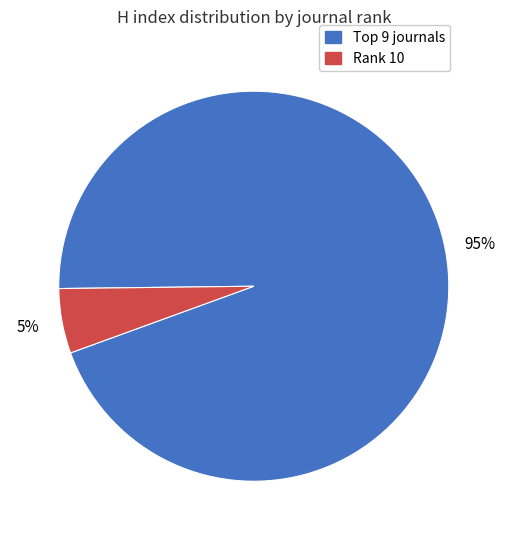

To the nearest percent, what is the average slice percentage?

50%